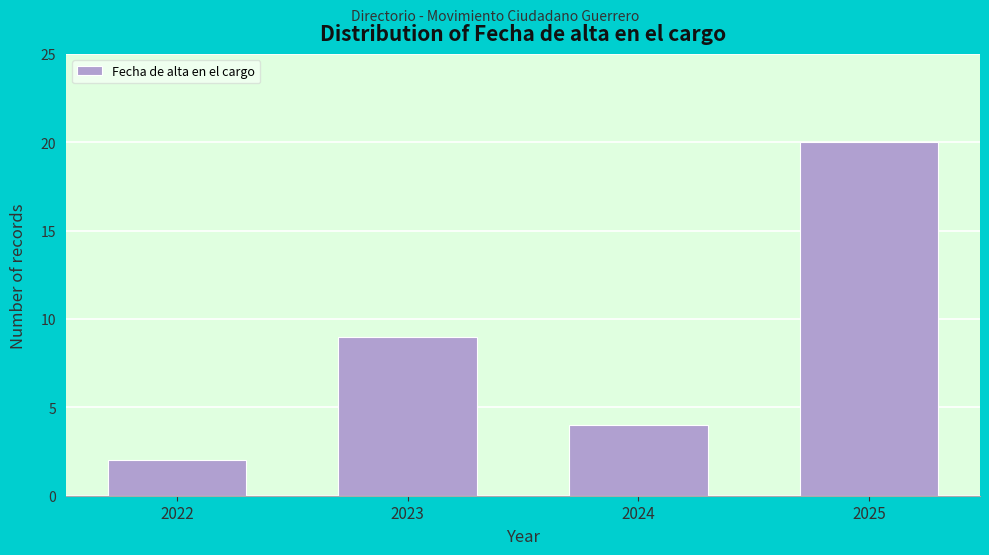

Reading left to right, extract all data points from this chart.

2	9	4	20